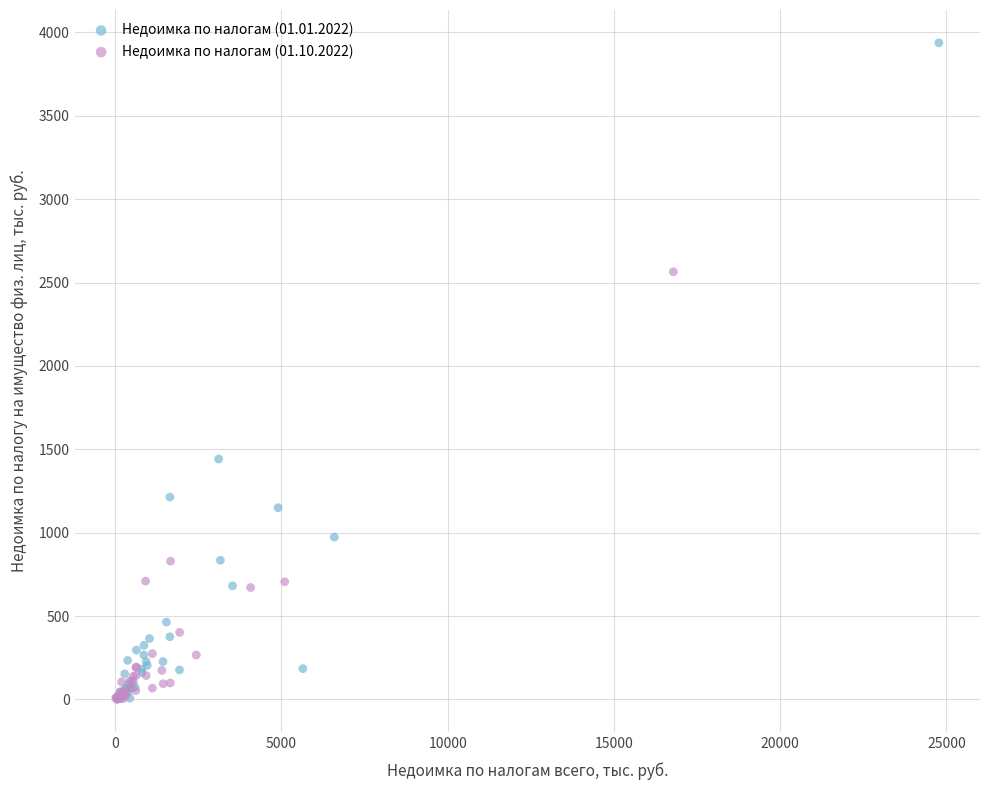

Which series has the widest spread of Y values?

Недоимка по налогам (01.01.2022)